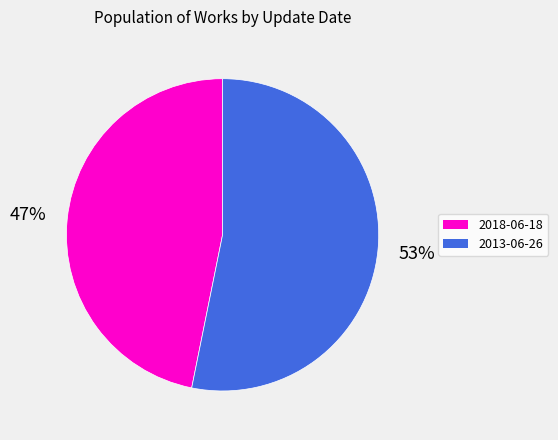

True or false: 2018-06-18 accounts for 47% of the total.

True